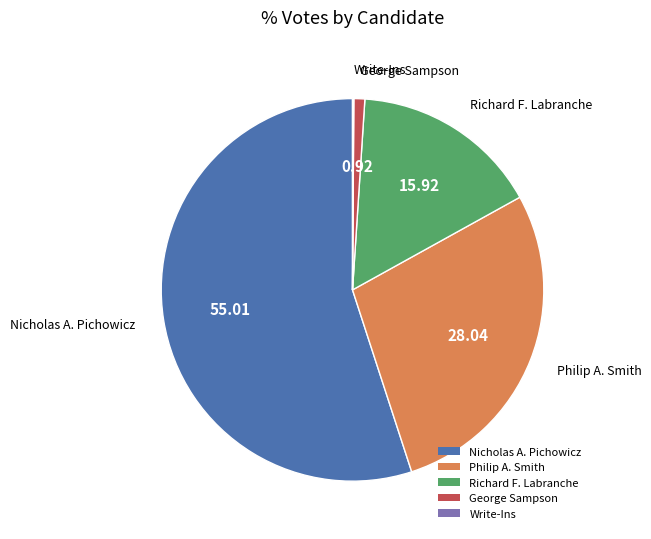

Approximately how many times larger is the value at Philip A. Smith compared to George Sampson?

30.4